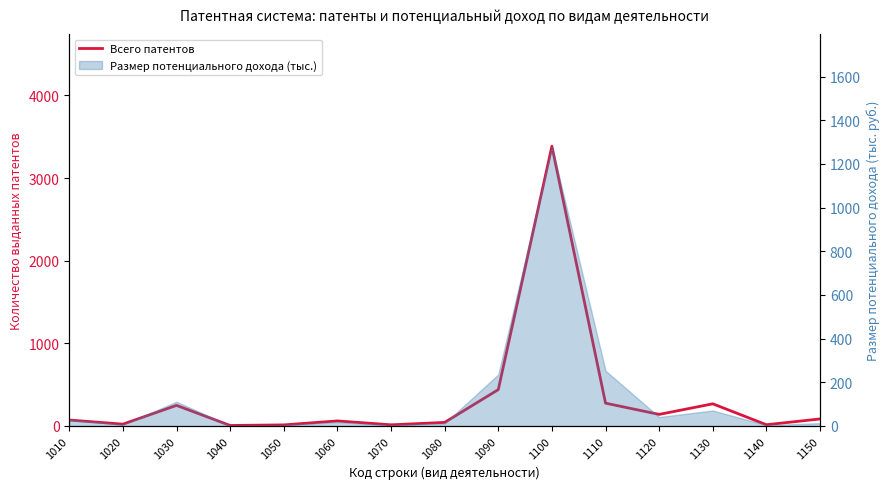

Reading right to left, transcribe all the data shown in this chart.

85	15	268	140	276	3385	440	43	14	61	13	6	249	22	72